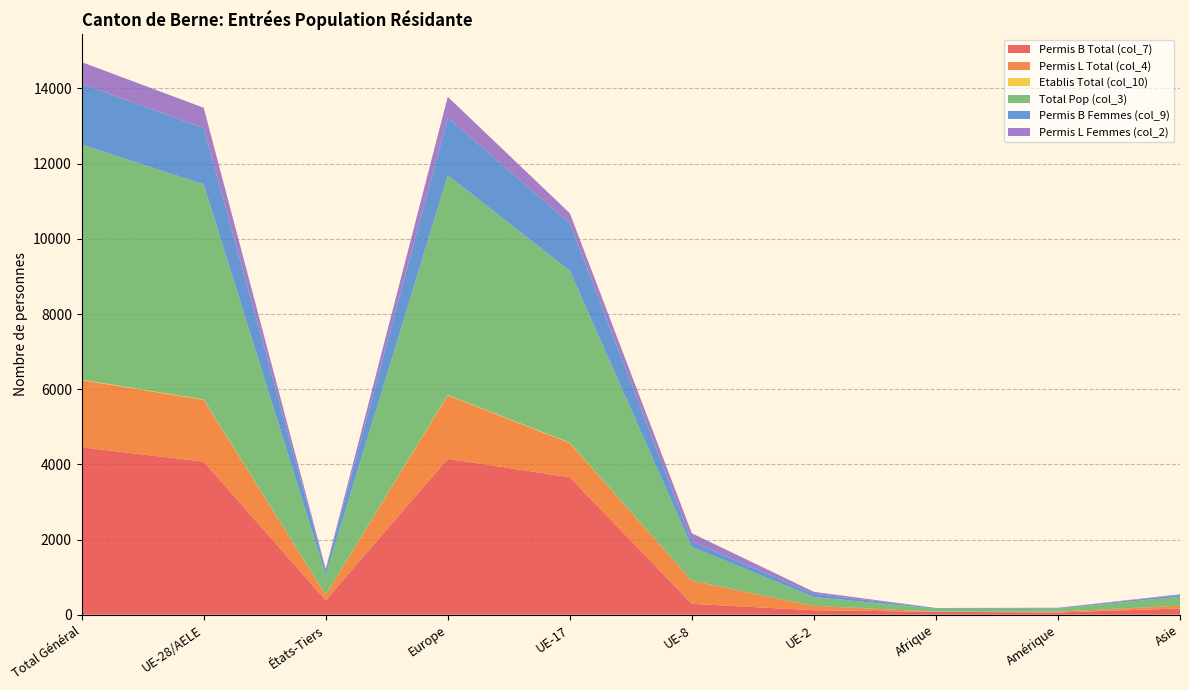

Reading left to right, extract all data points from this chart.

Permis B Total (col_7): Total Général=4455	UE-28/AELE=4072	États-Tiers=383	Europe=4149	UE-17=3656	UE-8=288	UE-2=119	Afrique=76	Amérique=57	Asie=167
Permis L Total (col_4): Total Général=1787	UE-28/AELE=1643	États-Tiers=144	Europe=1686	UE-17=911	UE-8=612	UE-2=115	Afrique=4	Amérique=24	Asie=71
Etablis Total (col_10): Total Général=12	UE-28/AELE=10	États-Tiers=2	Europe=11	UE-17=9	UE-8=1	UE-2=0	Afrique=0	Amérique=0	Asie=1
Total Pop (col_3): Total Général=6254	UE-28/AELE=5725	États-Tiers=529	Europe=5846	UE-17=4576	UE-8=901	UE-2=234	Afrique=80	Amérique=81	Asie=239
Permis B Femmes (col_9): Total Général=1617	UE-28/AELE=1496	États-Tiers=121	Europe=1534	UE-17=1262	UE-8=142	UE-2=88	Afrique=18	Amérique=15	Asie=47
Permis L Femmes (col_2): Total Général=578	UE-28/AELE=541	États-Tiers=37	Europe=553	UE-17=267	UE-8=222	UE-2=52	Afrique=0	Amérique=7	Asie=17